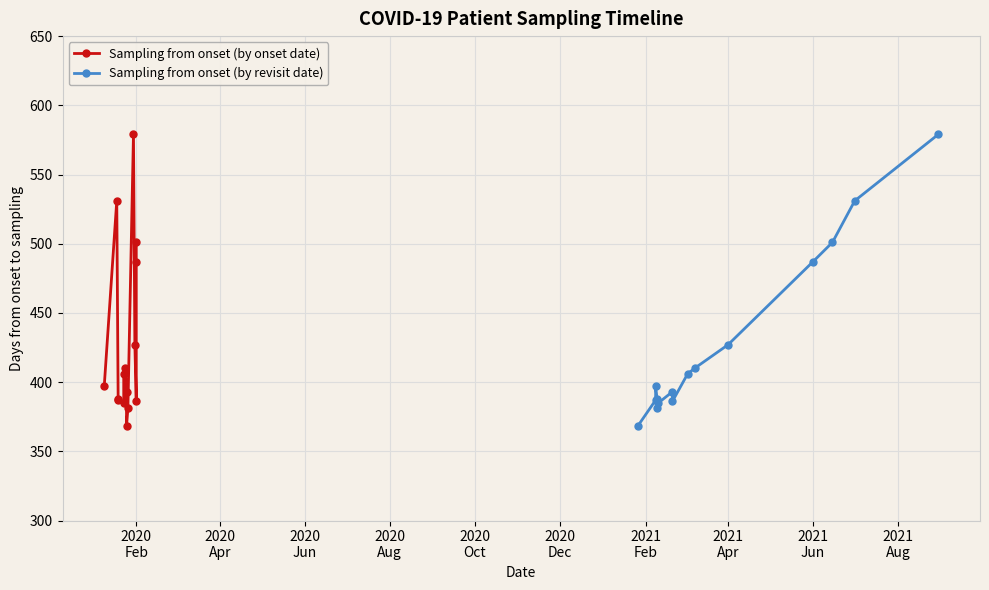

How many times do Sampling from onset (by onset date) and Sampling from onset (by revisit date) cross each other?

4